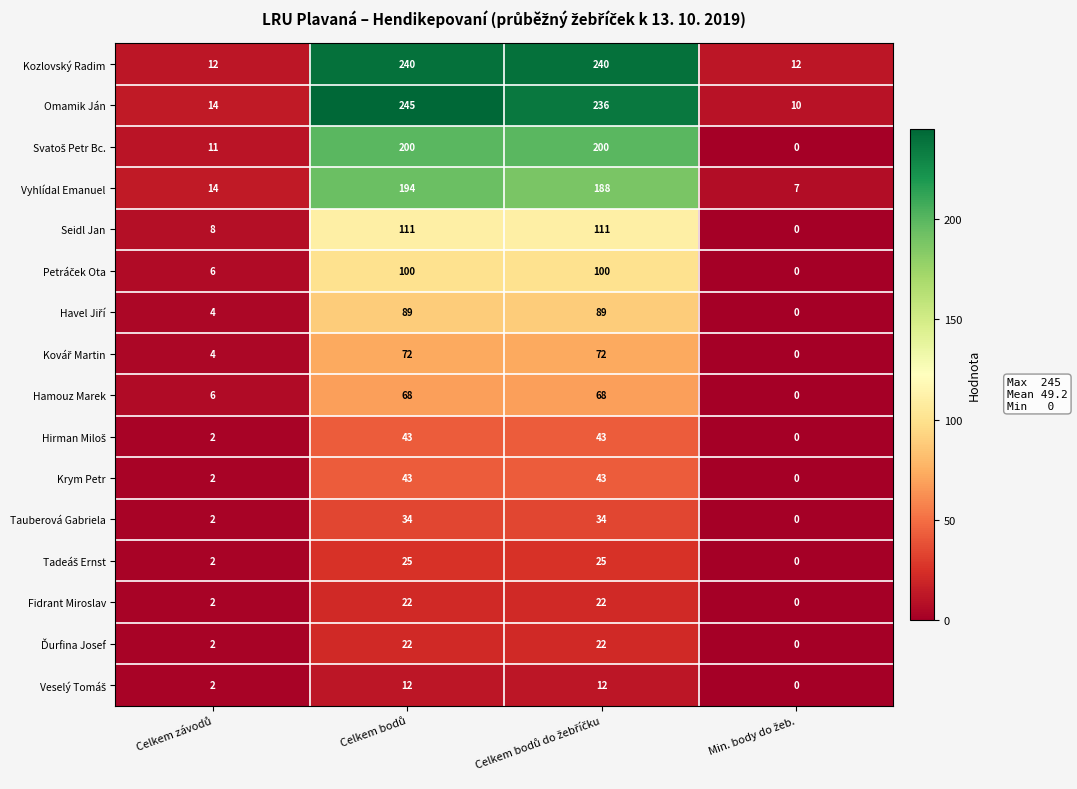

How many data points in Omamik Ján are less than 236?

2